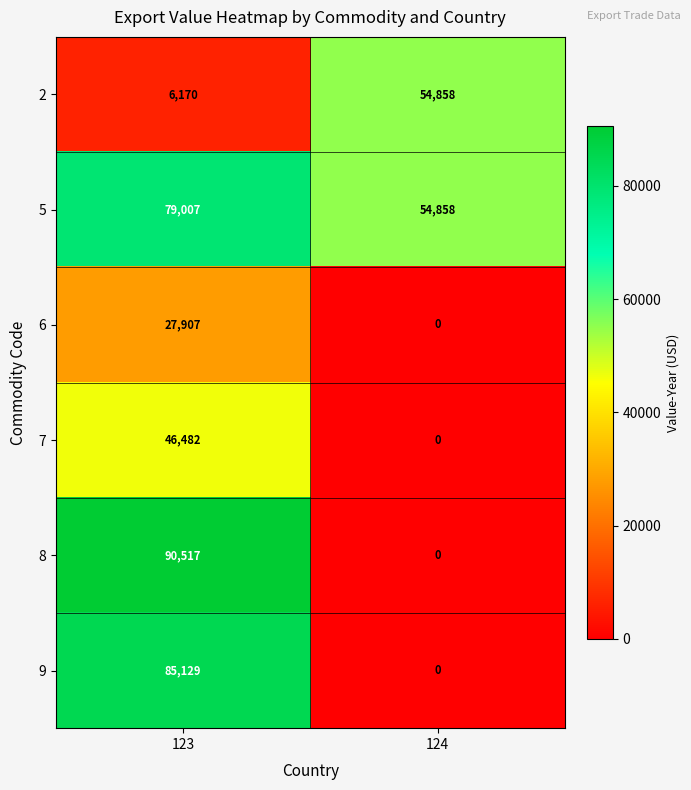

Reading left to right, list all the values displayed in this chart.

2: 6170	54858
5: 79007	54858
6: 27907	0
7: 46482	0
8: 90517	0
9: 85129	0